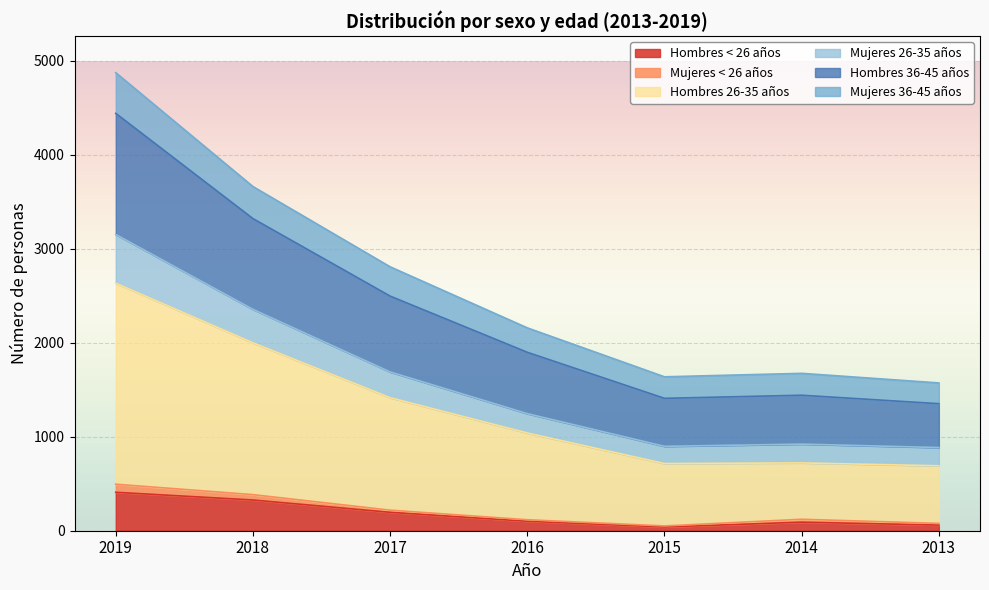

In Mujeres 36-45 años, how many points are lower than both neighbors (excluding endpoints)?

1